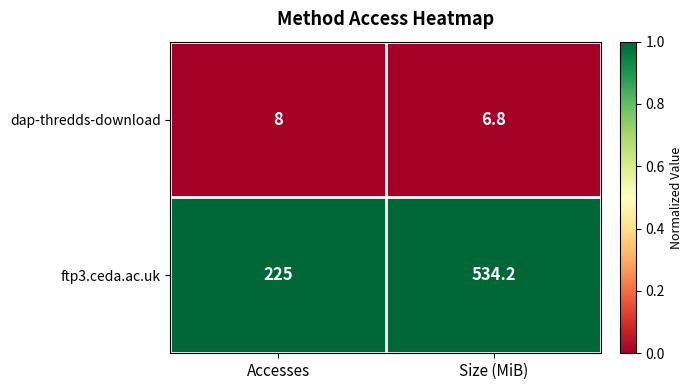

What is the total value across all series at Size (MiB)?

541.0